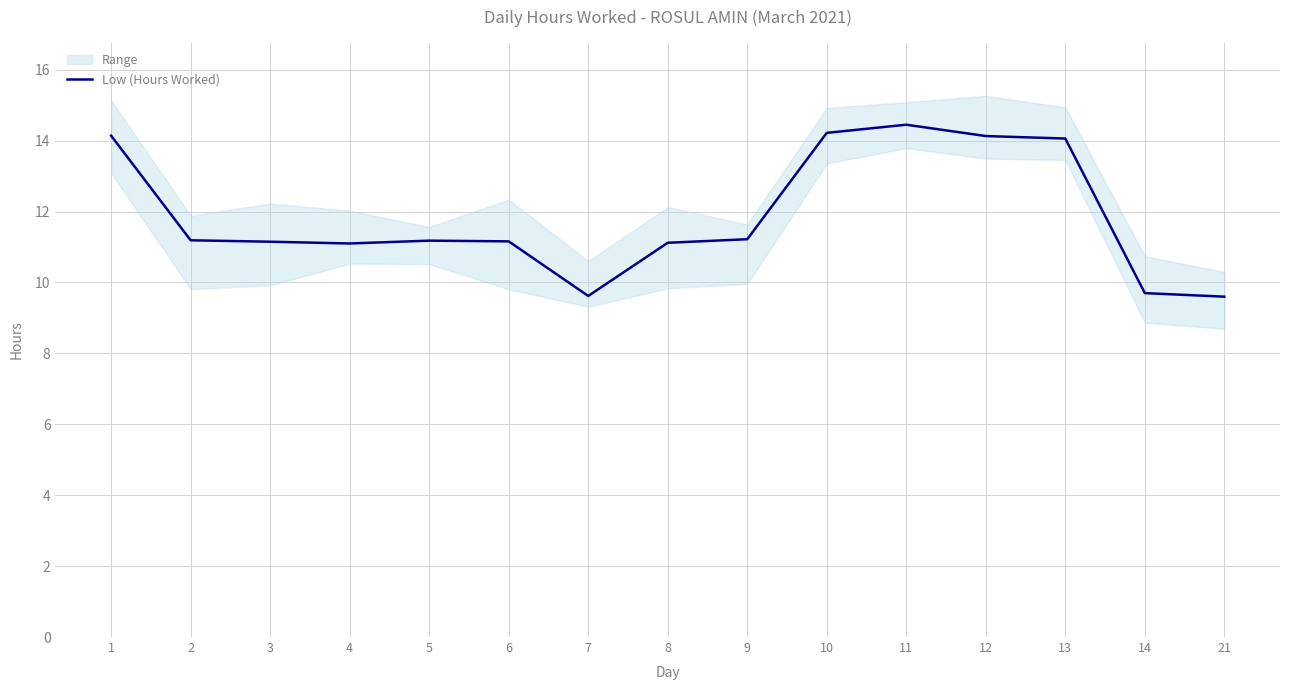

Where is the first local minimum?

4